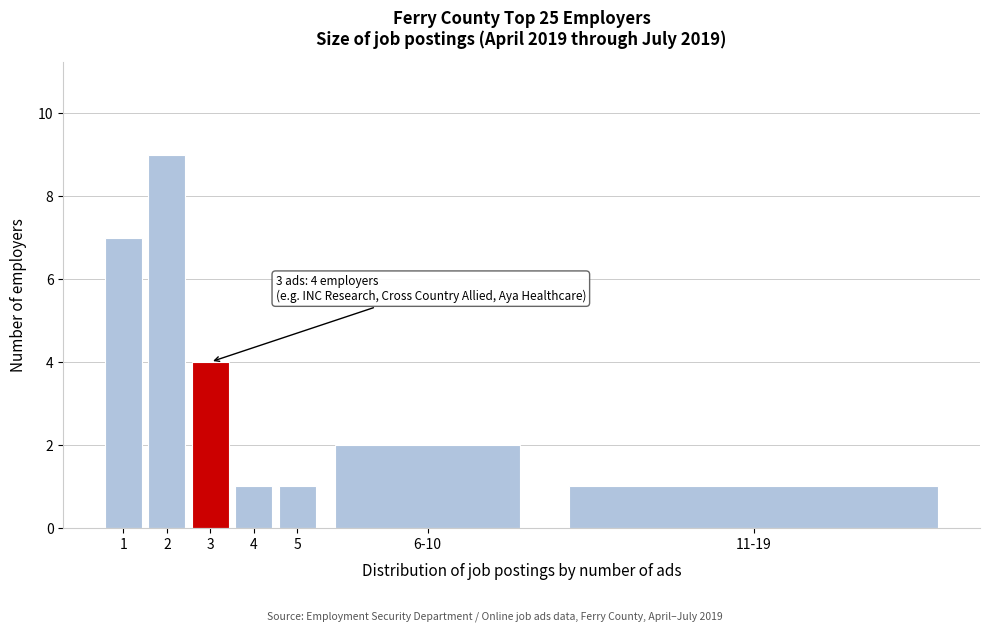

Reading left to right, extract all data points from this chart.

7	9	4	1	1	2	1